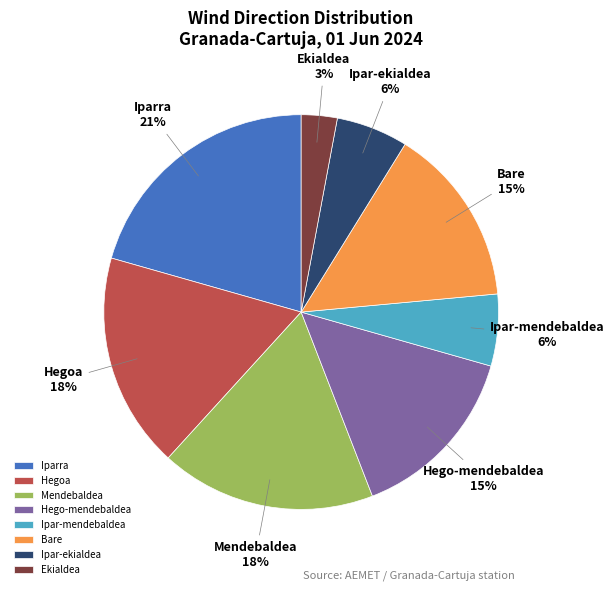

To the nearest percent, what is the combined percentage of Bare and Ipar-ekialdea?

21%